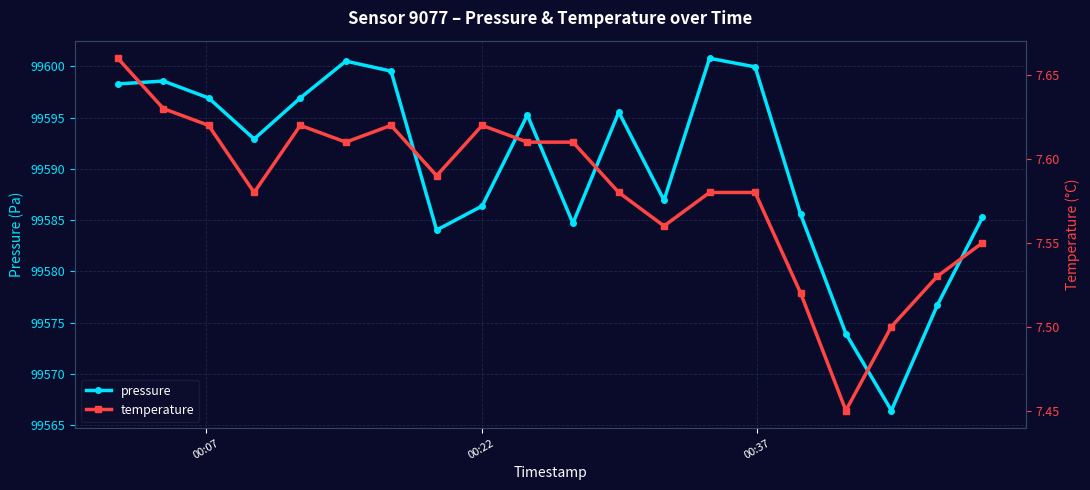

What is the value of the temperature point at the 12th from the left?

7.6